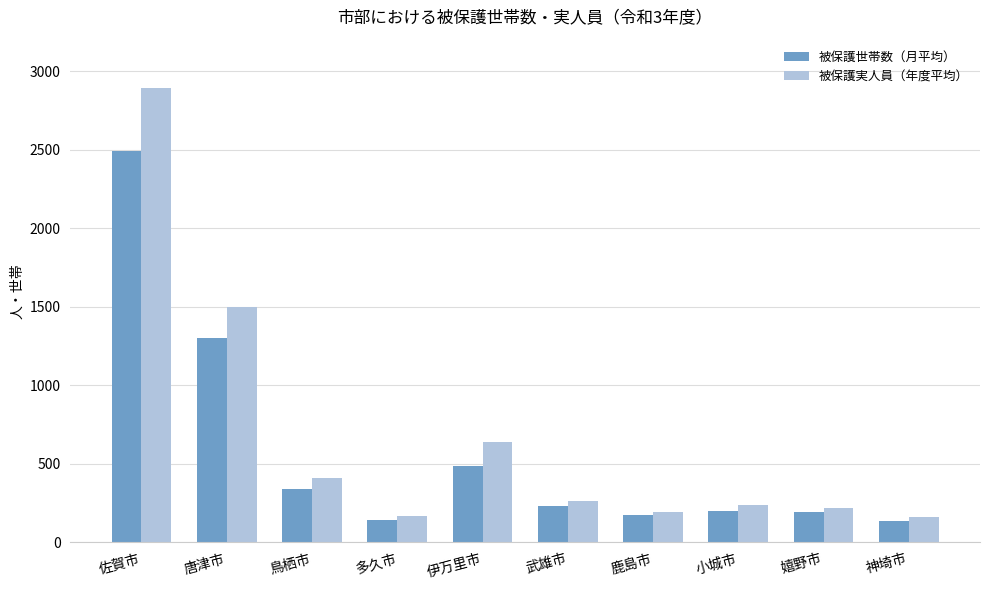

What is the value of the 被保護世帯数（月平均） bar at the 7th from the left?

175.5